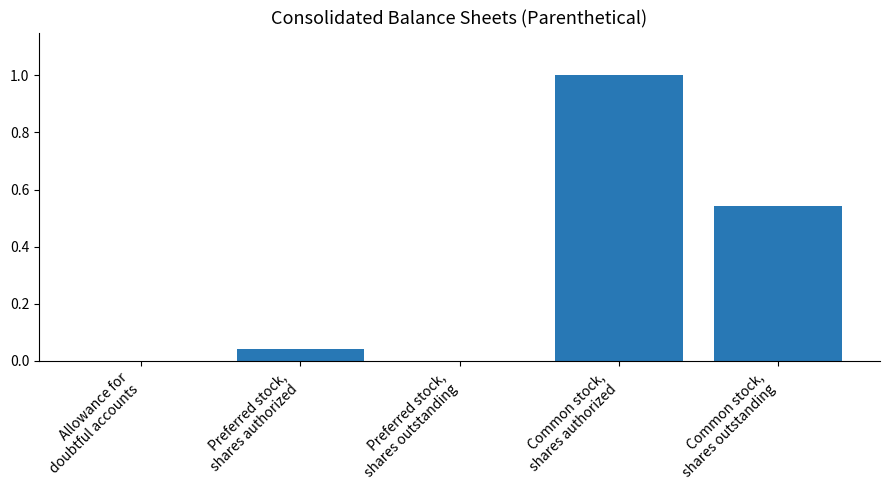

What is the change in value from Preferred stock,
shares outstanding to Common stock,
shares authorized?

+1.0